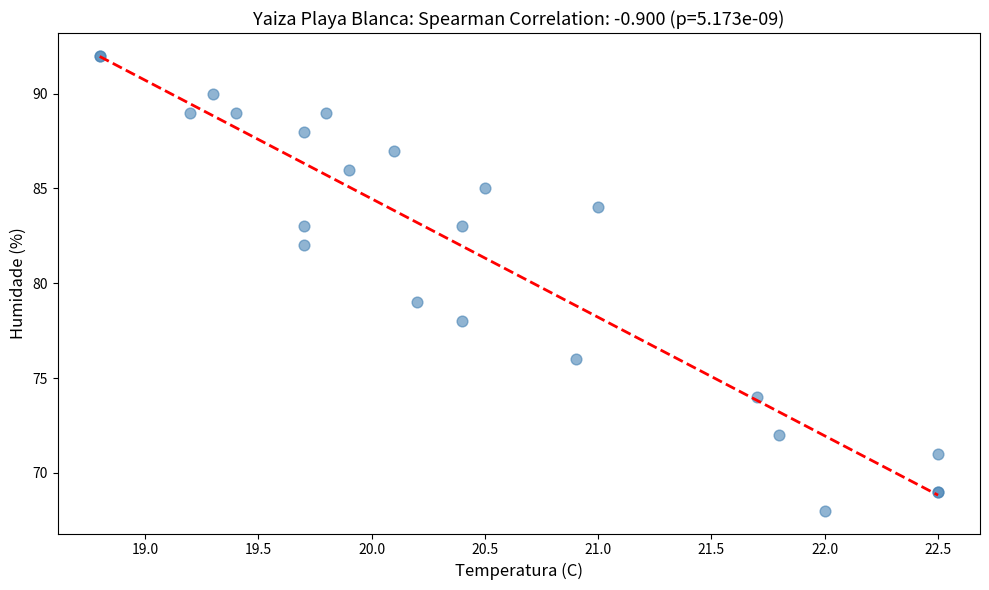

What Y value in the scatter plot is closest to 80?

79